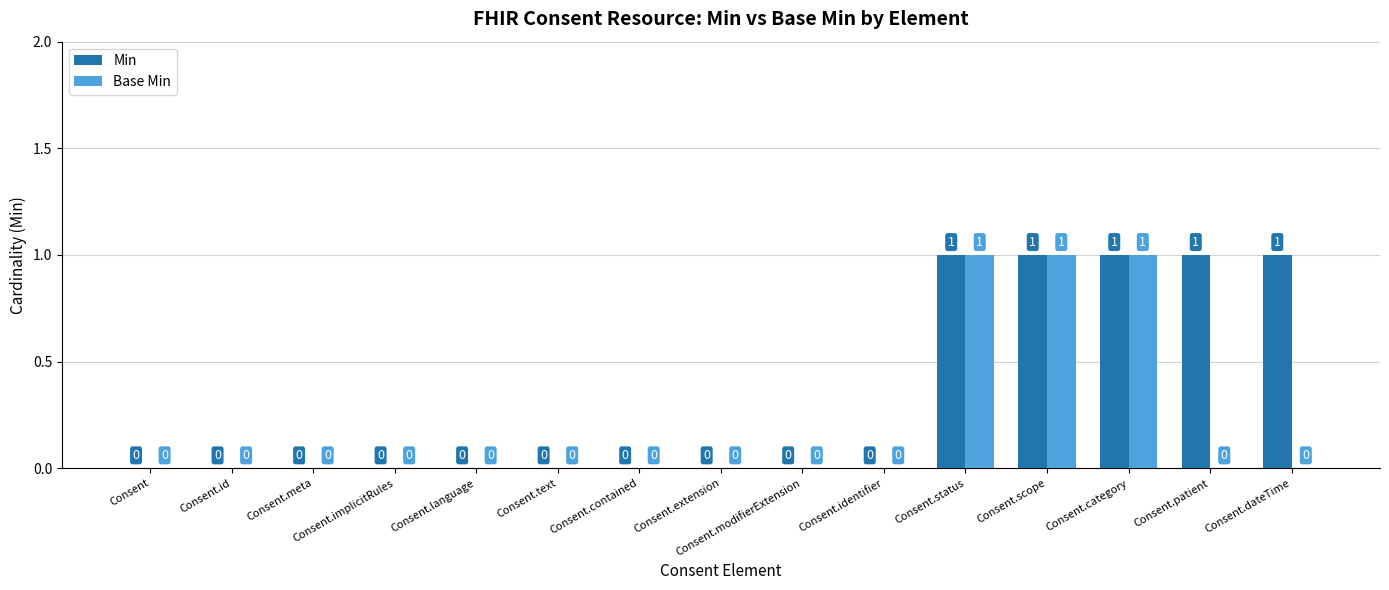

Is the value of Base Min at Consent.patient greater than the value of Min at Consent.category?

No